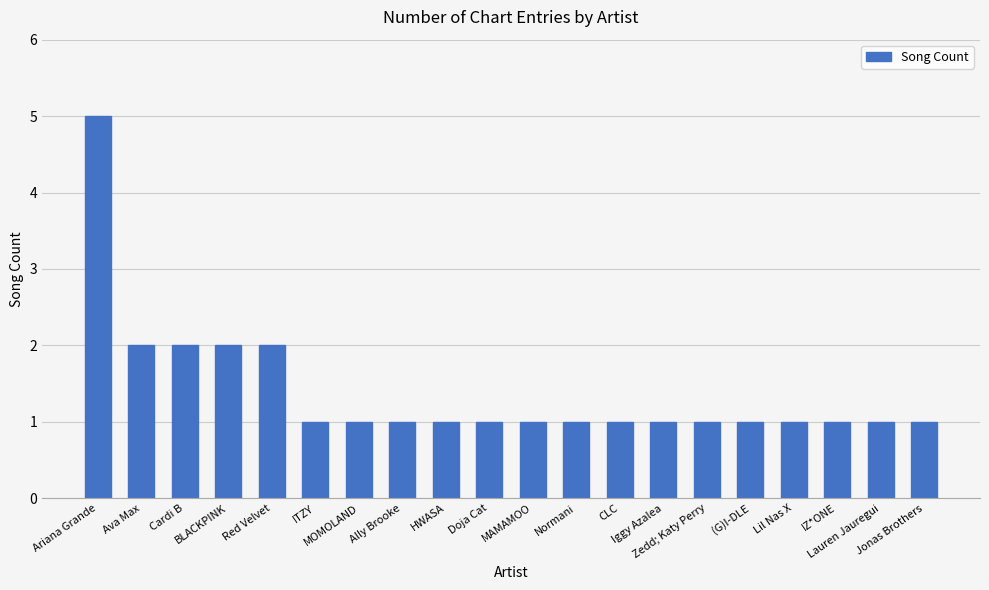

What position from the left is Ally Brooke?

8